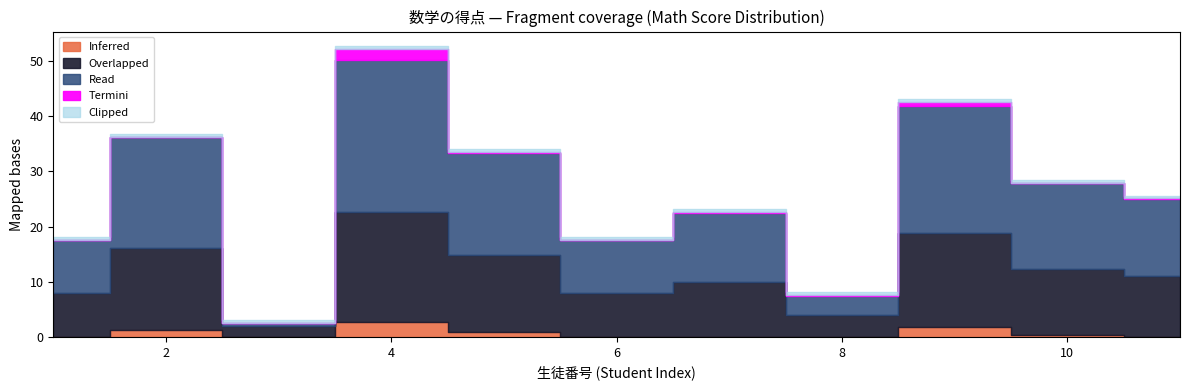

How many interior local peaks (higher than both neighbors) does the data have?

4